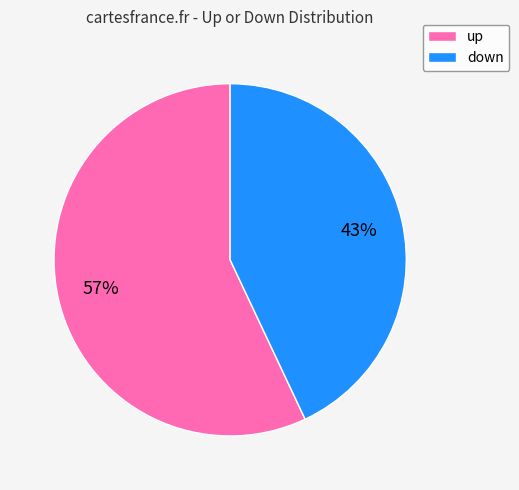

To the nearest percent, what is the combined percentage of up and down?

100%